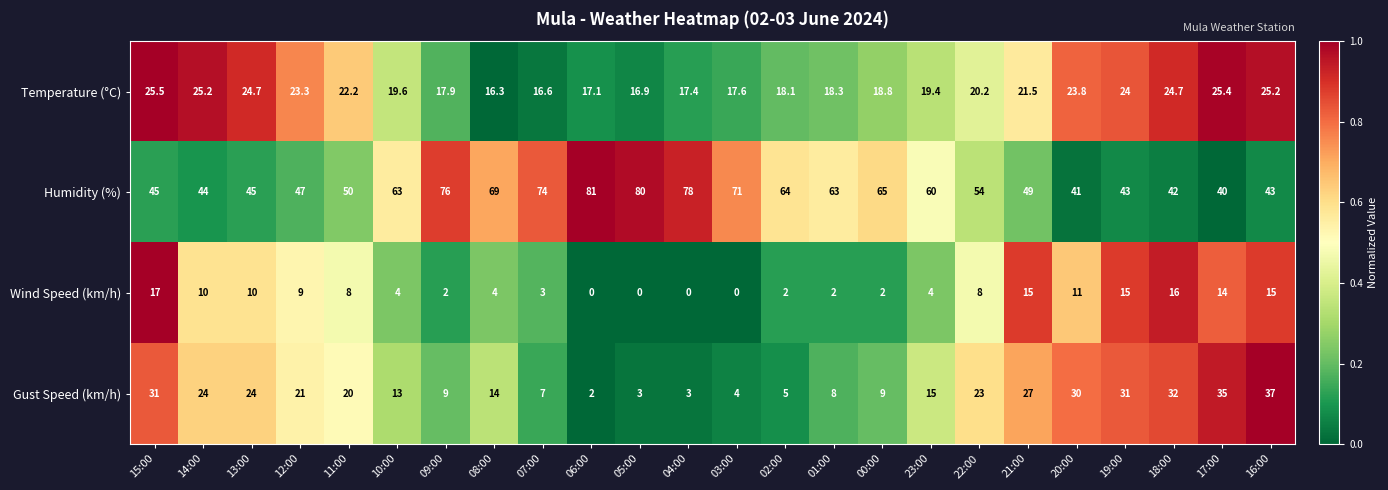

The value of Humidity (%) at 23:00 is 60.0. True or false?

True